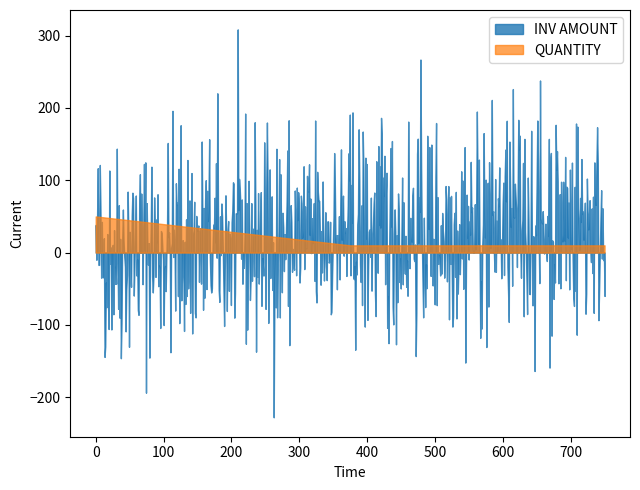

Which series has the largest range (max minus min)?

INV AMOUNT